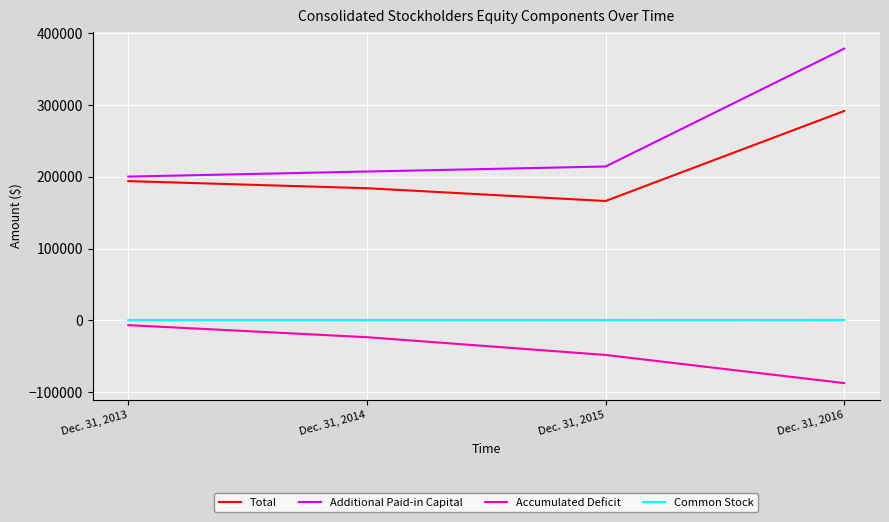

Is the value of Common Stock at Dec. 31, 2015 greater than the value of Accumulated Deficit at Dec. 31, 2014?

Yes